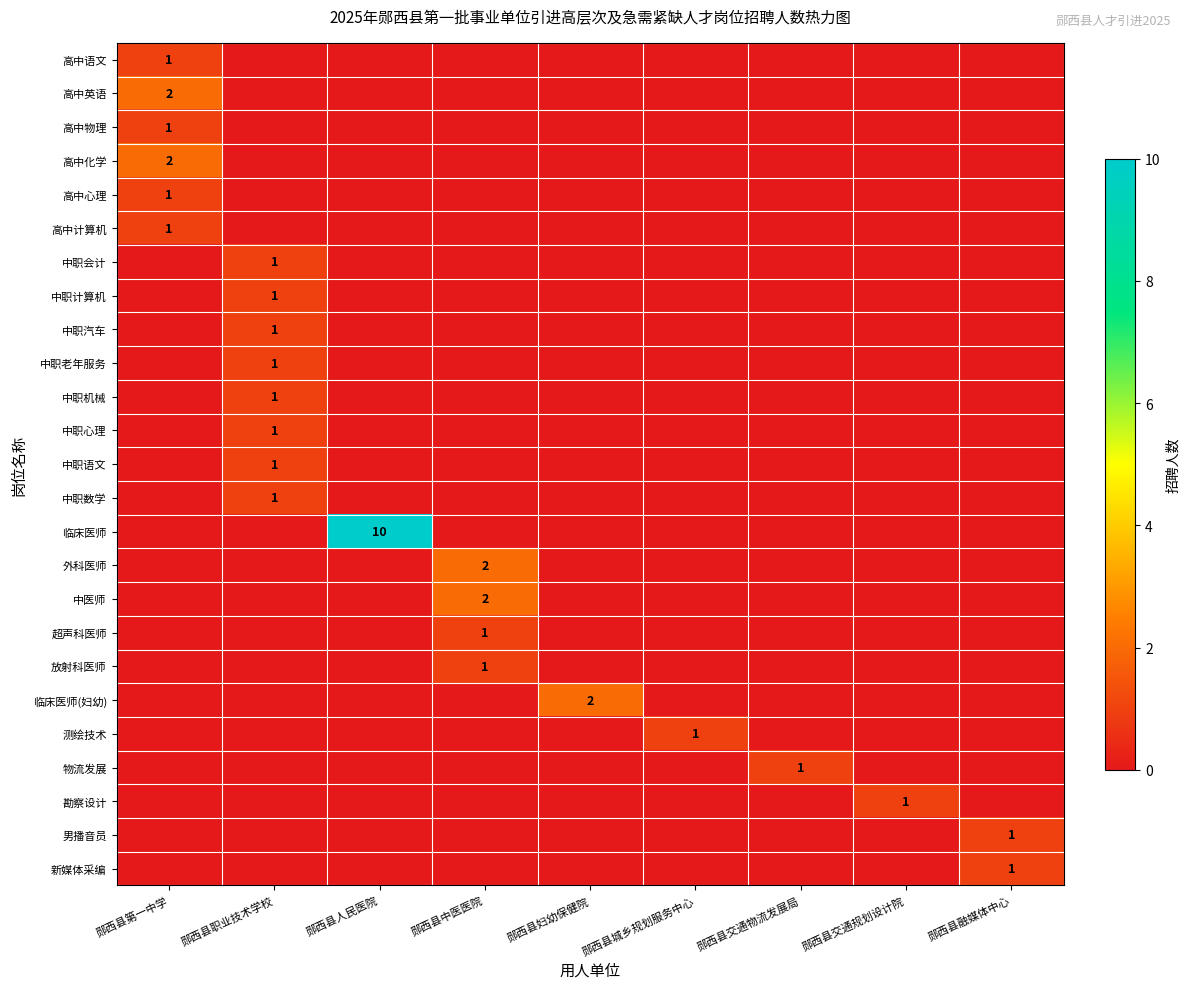

Which series has the widest spread of values?

临床医师